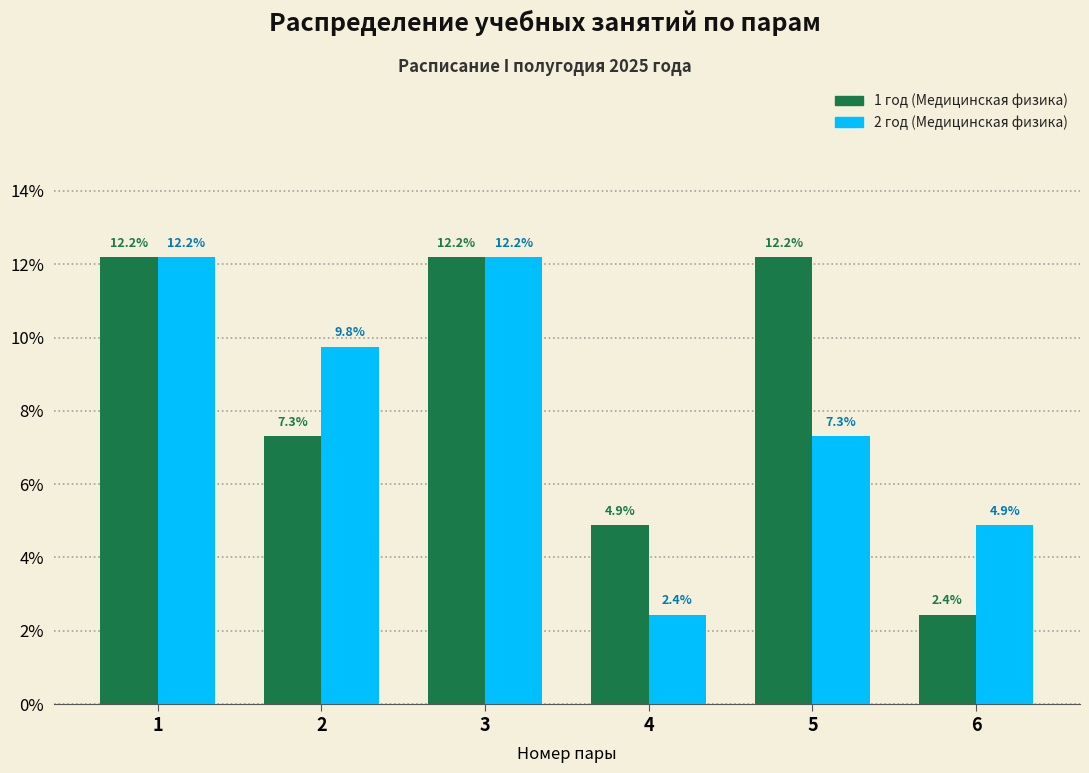

Reading left to right, extract all data points from this chart.

1 год (Медицинская физика): 1=12.2	2=7.3	3=12.2	4=4.9	5=12.2	6=2.4
2 год (Медицинская физика): 1=12.2	2=9.8	3=12.2	4=2.4	5=7.3	6=4.9